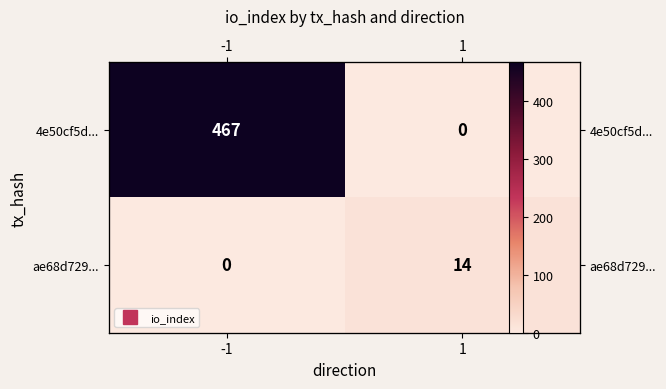

Is the value of ae68d729... at 1 greater than the value of 4e50cf5d... at 1?

Yes